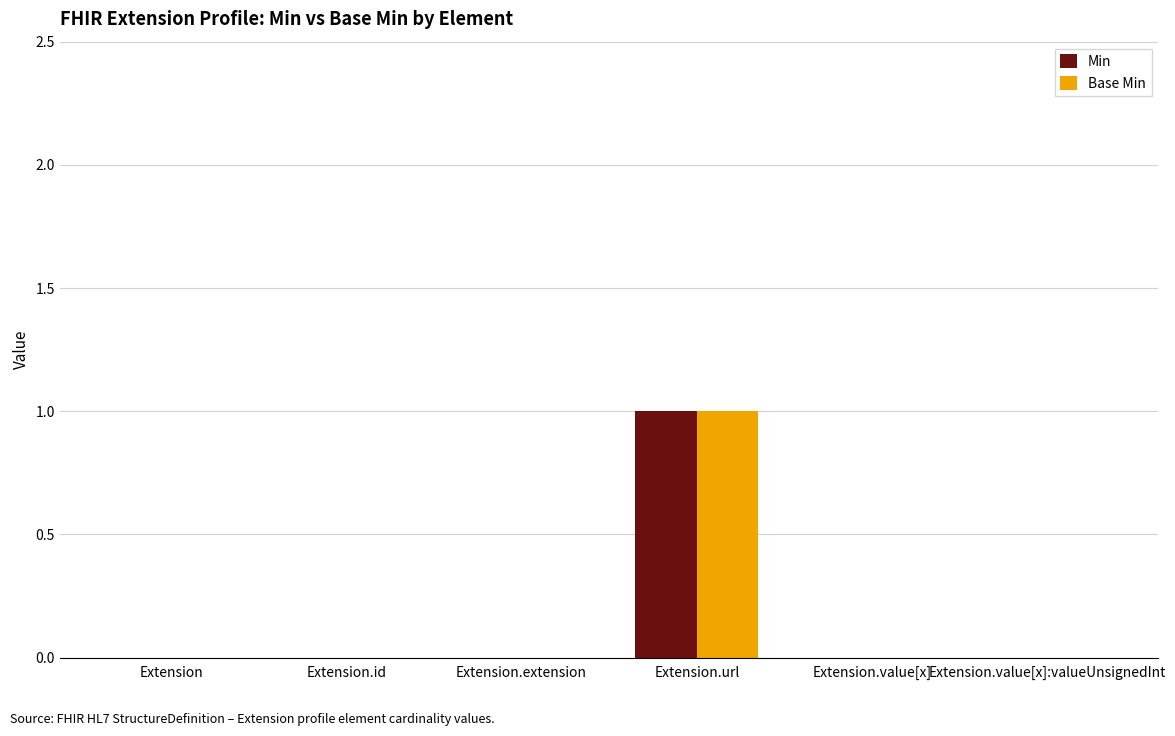

Reading left to right, what are all the values shown in this chart?

Min: 0	0	0	1	0	0
Base Min: 0	0	0	1	0	0